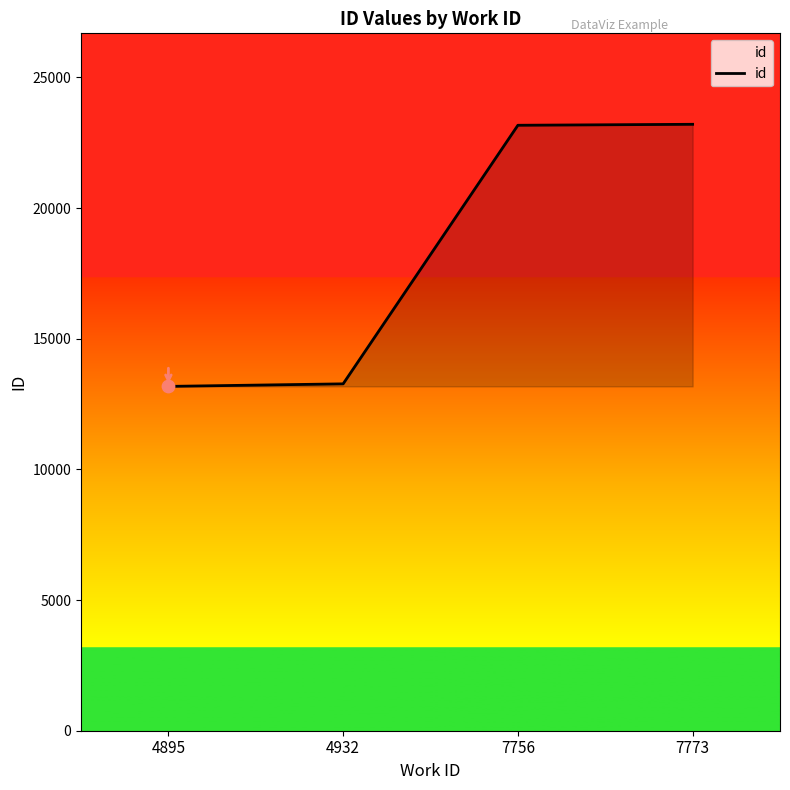

Which has a higher value, 7773 or 4932?

7773